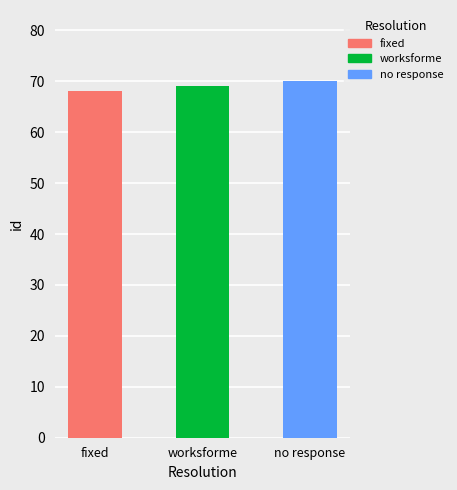

Approximately how many times larger is the value at worksforme compared to fixed?

1.0